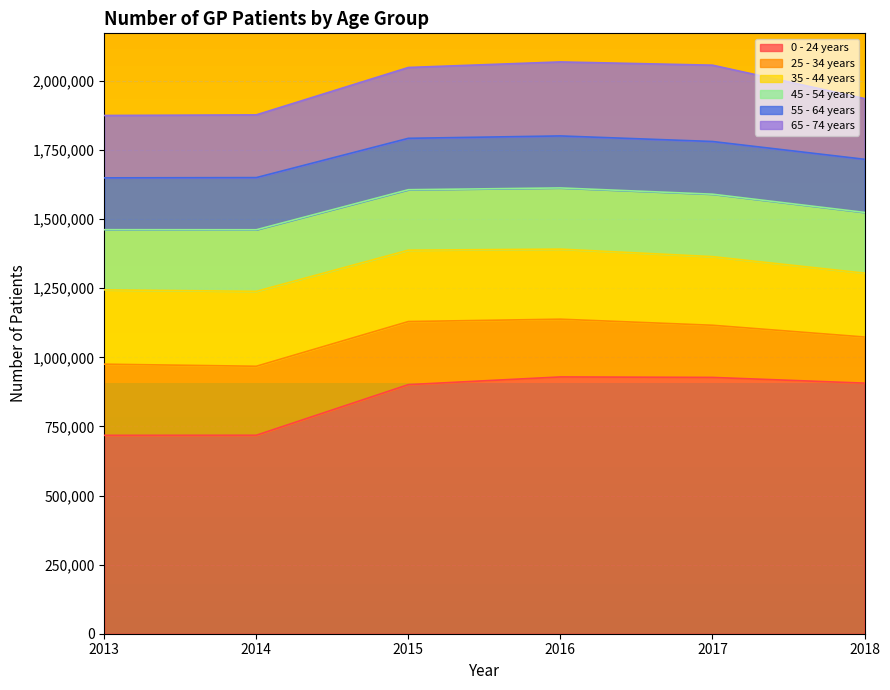

Between 2013 and 2016, which is larger?

2016